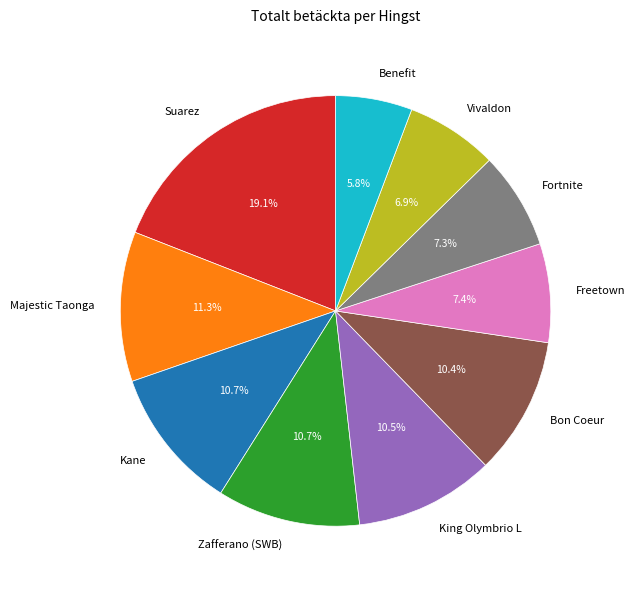

Count the number of slices in the pie.

10